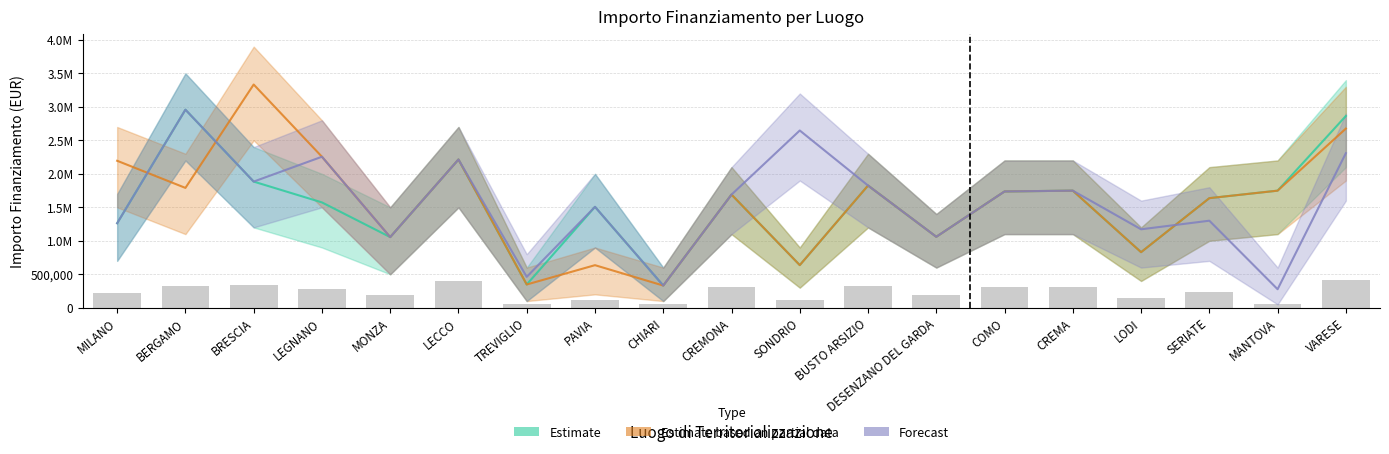

What is the lowest value of the Estimate based on partial data series?

331721